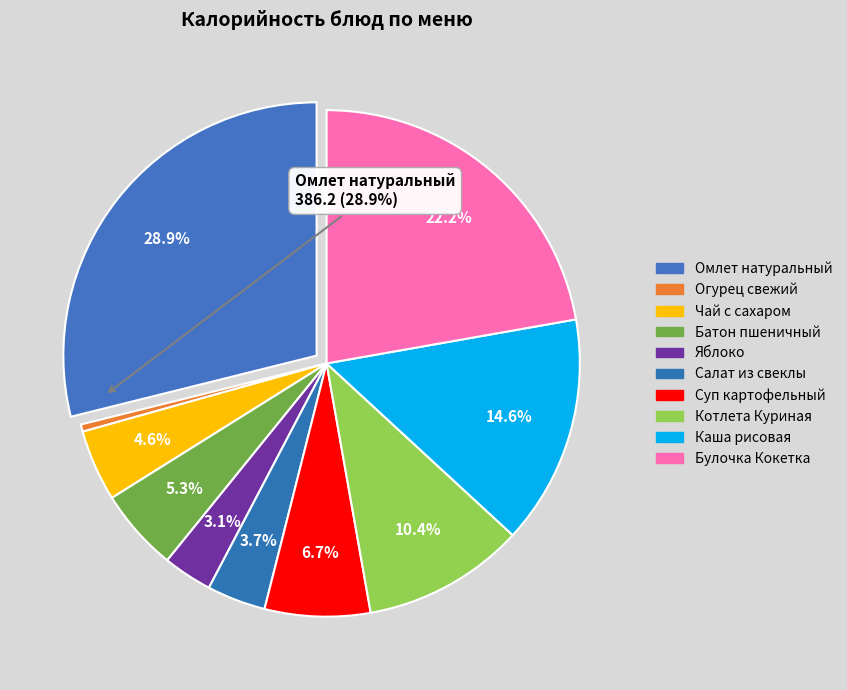

Count the number of slices in the pie.

10